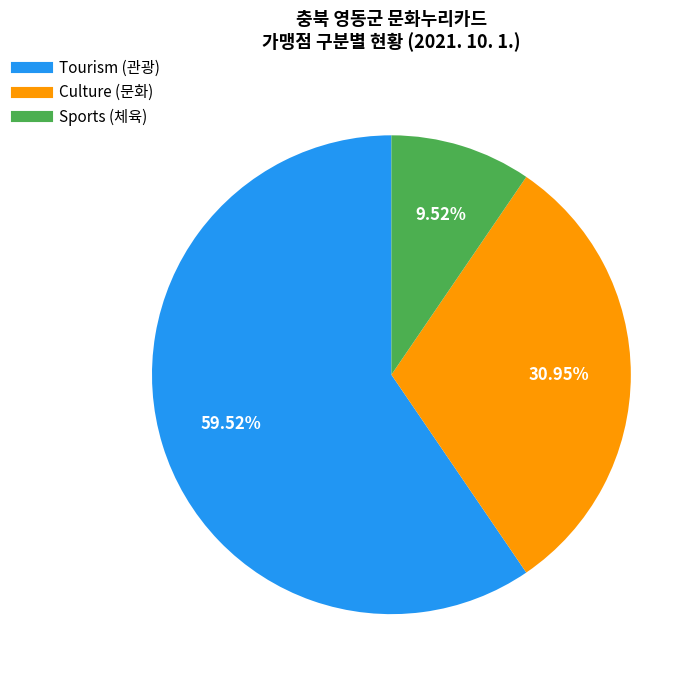

How many segments does this pie chart have?

3